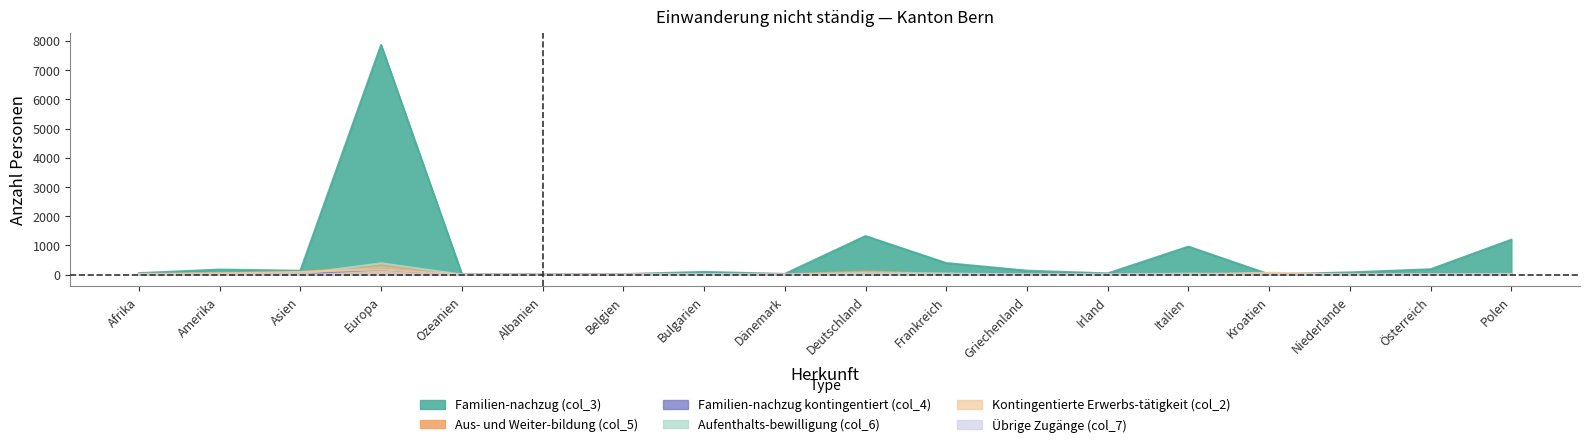

Which series has the largest total across all categories?

Familien-nachzug (col_3)